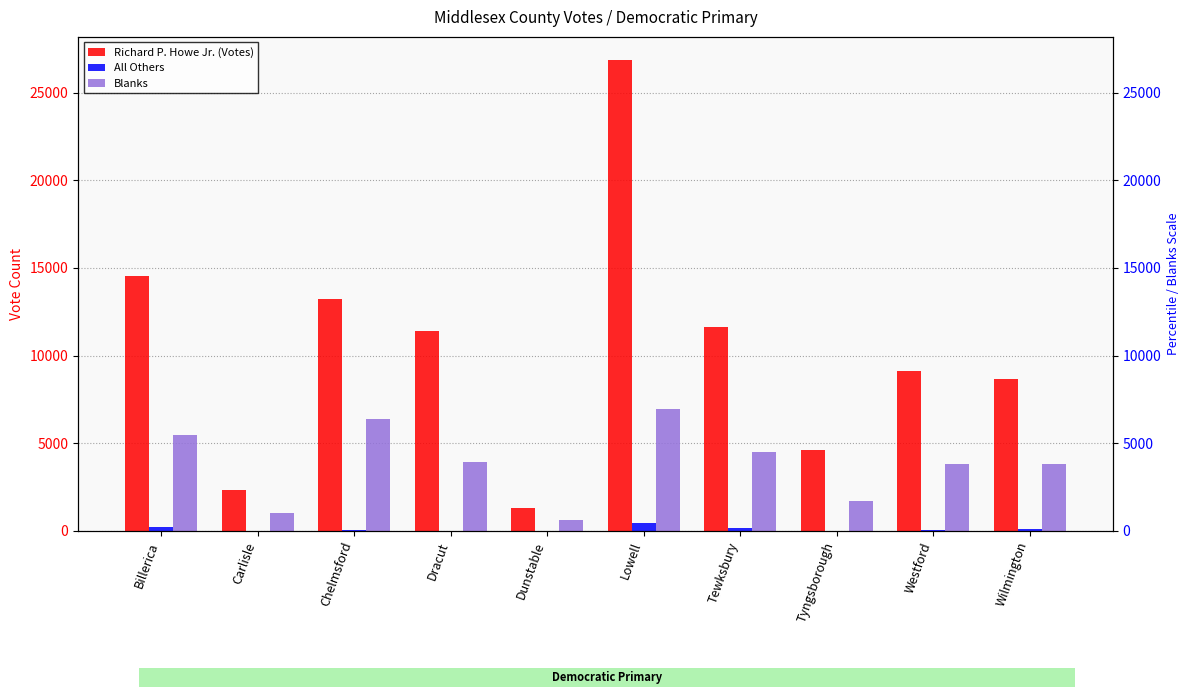

What position from the left is Dunstable?

5